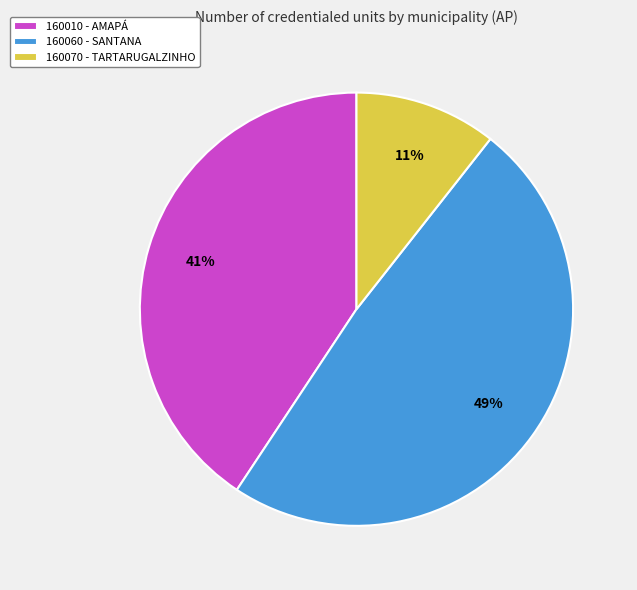

Do 160010 - AMAPÁ and 160070 - TARTARUGALZINHO together represent more than half of the pie?

Yes